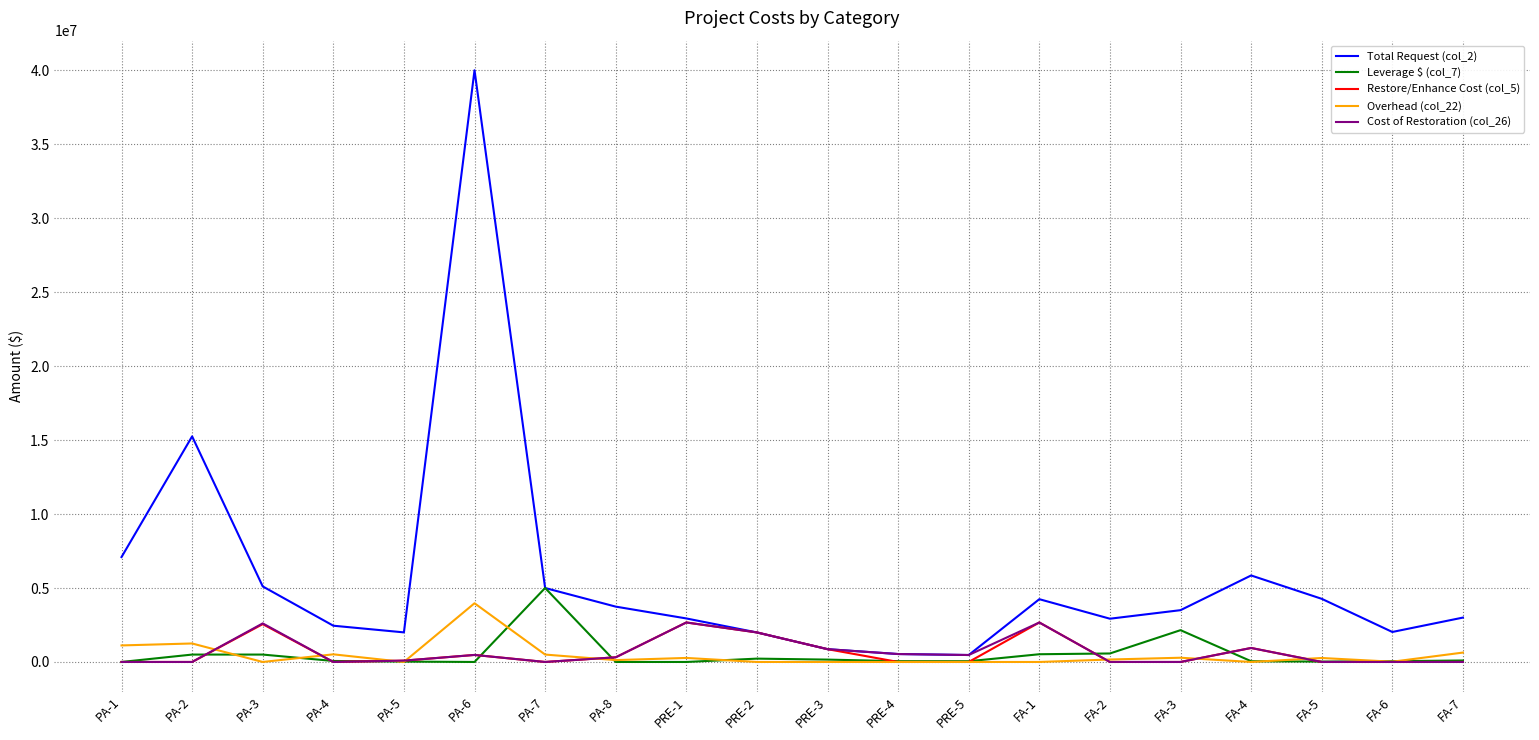

In Restore/Enhance Cost (col_5), how many points are higher than both neighbors (excluding endpoints)?

5